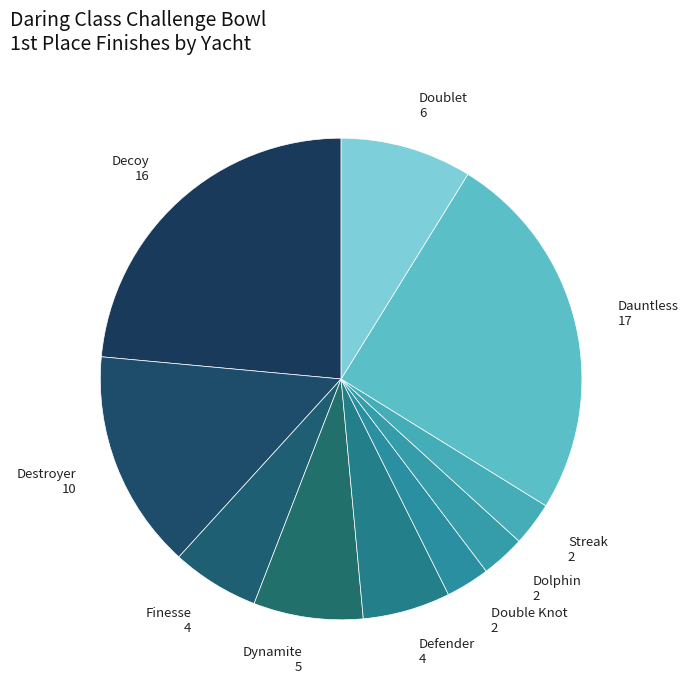

Is it true that Finesse is 6% of the pie?

True